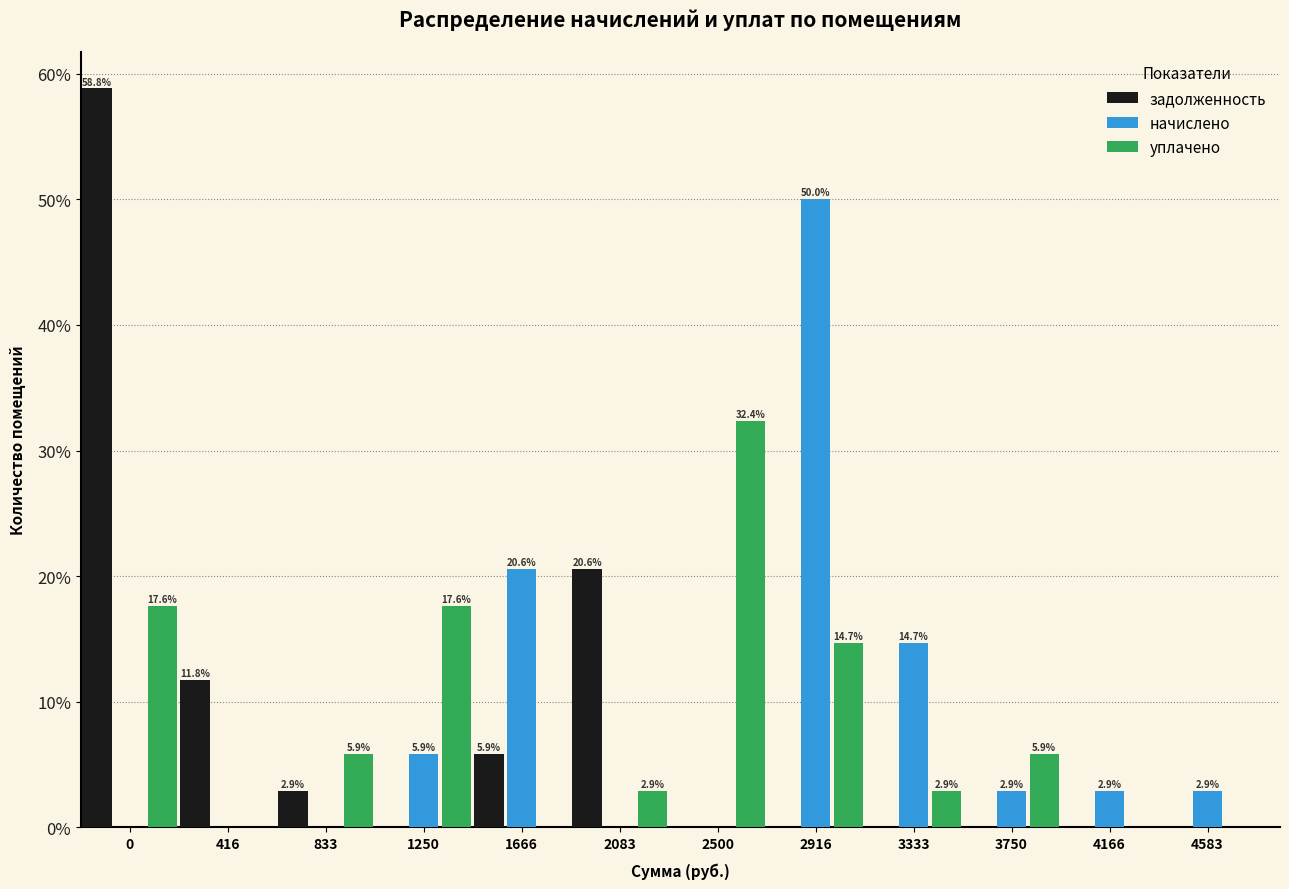

Reading left to right, extract all data points from this chart.

задолженность: 0=58.8	416=11.8	833=2.9	1250=0.0	1666=5.9	2083=20.6	2500=0.0	2916=0.0	3333=0.0	3750=0.0	4166=0.0	4583=0.0
начислено: 0=0.0	416=0.0	833=0.0	1250=5.9	1666=20.6	2083=0.0	2500=0.0	2916=50.0	3333=14.7	3750=2.9	4166=2.9	4583=2.9
уплачено: 0=17.6	416=0.0	833=5.9	1250=17.6	1666=0.0	2083=2.9	2500=32.4	2916=14.7	3333=2.9	3750=5.9	4166=0.0	4583=0.0